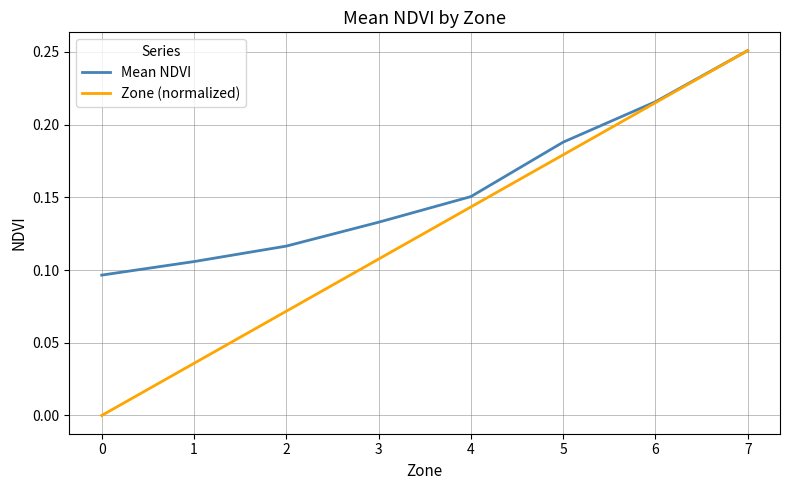

Which category has the highest value in the Zone (normalized) series?

7